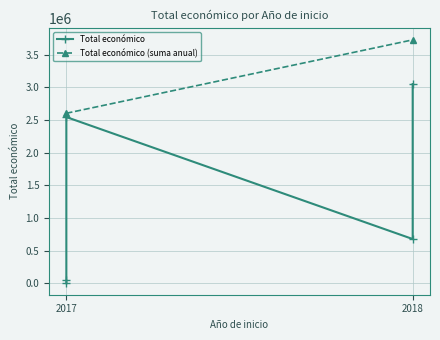

At which category does the data reach its first local valley?

2017